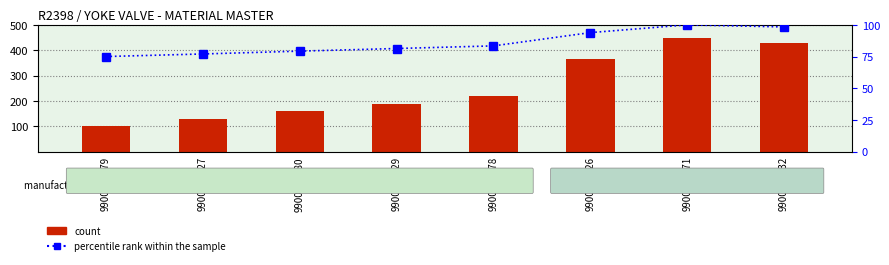

Reading left to right, transcribe all the data shown in this chart.

count: 9900256779=100.0	9900256827=128.4	9900256880=159.7	9900256929=188.7	9900256978=217.7	9900257226=364.3	9900257371=450.0	9900257332=426.9
percentile rank within the sample: 9900256779=75.0	9900256827=77.0	9900256880=79.3	9900256929=81.3	9900256978=83.4	9900257226=93.9	9900257371=100.0	9900257332=98.4